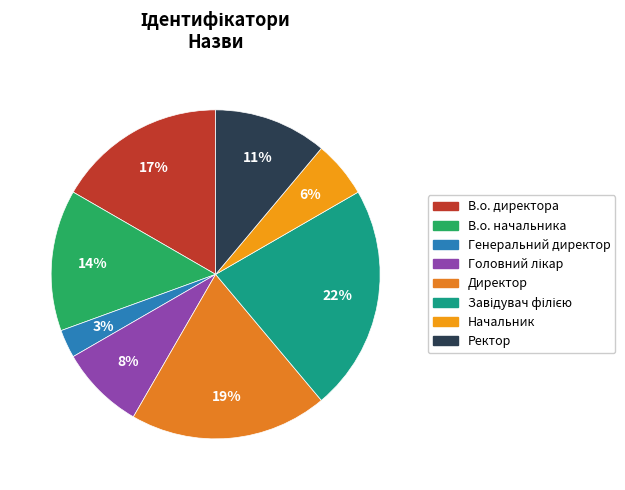

Which category has the smallest portion of the pie?

Генеральний директор